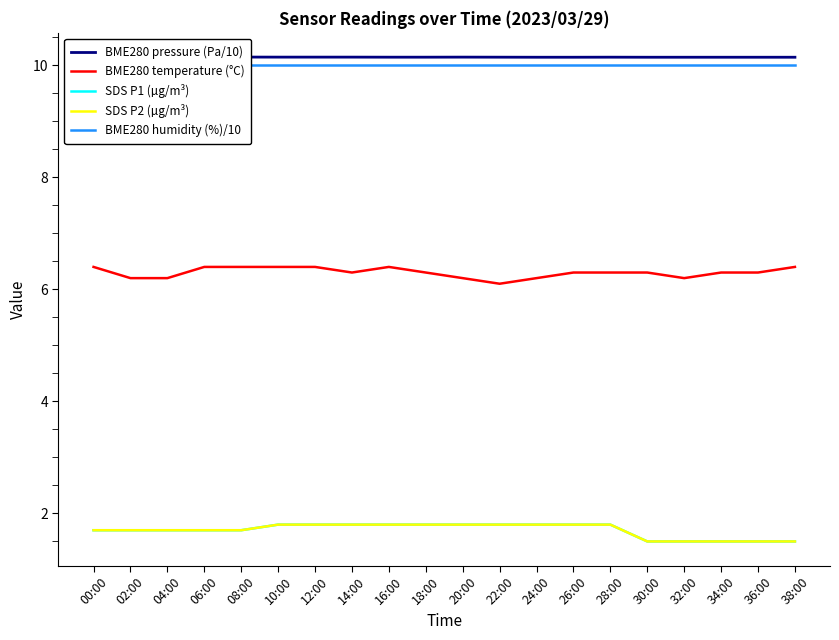

At which category is the sum across all series the highest?

10:00